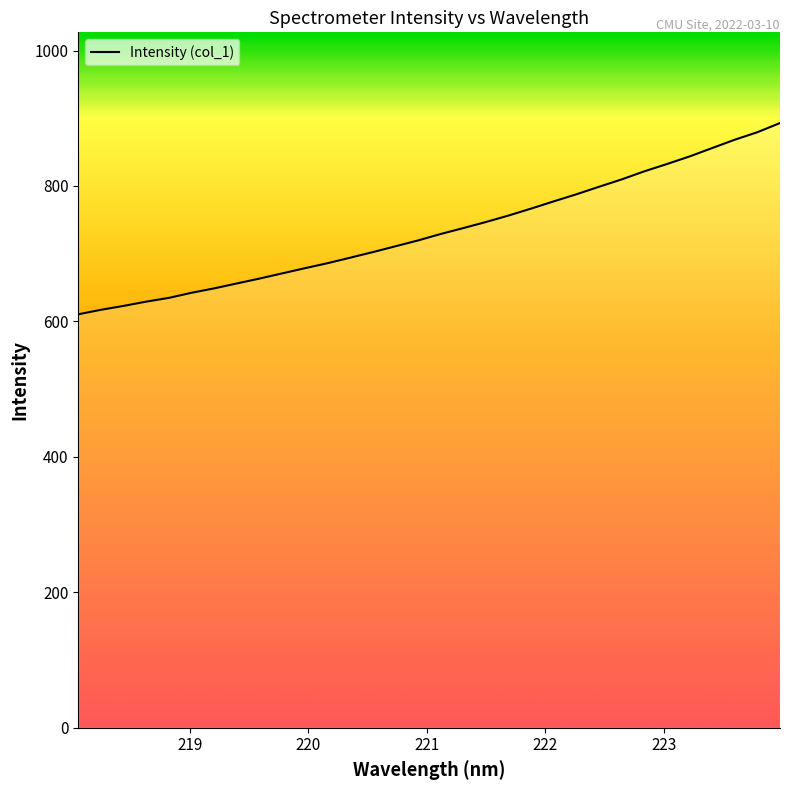

How many values are below 729?

16